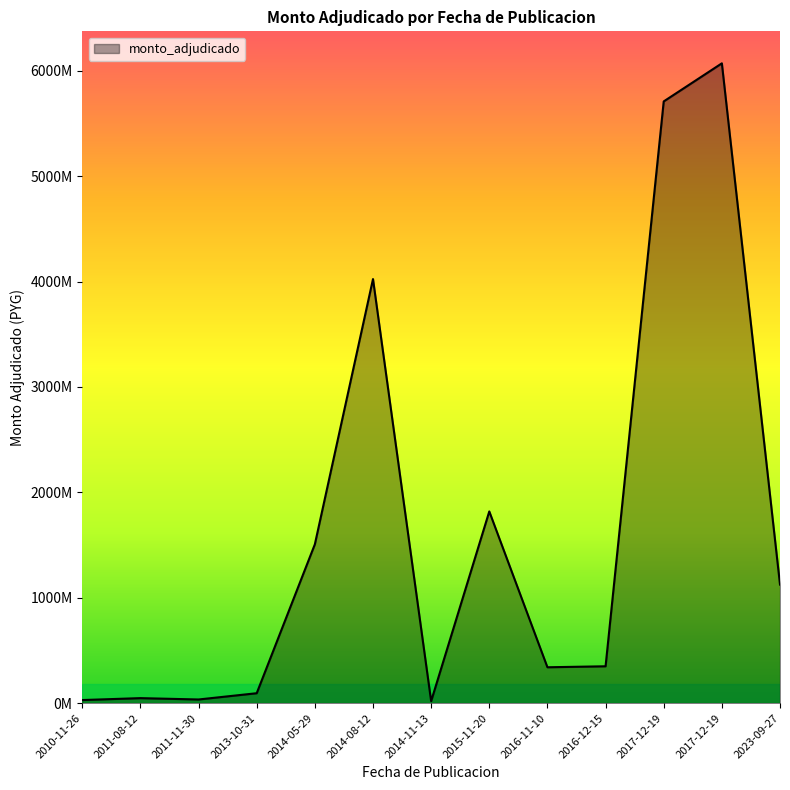

Is this an area chart (filled region under the line)?

Yes